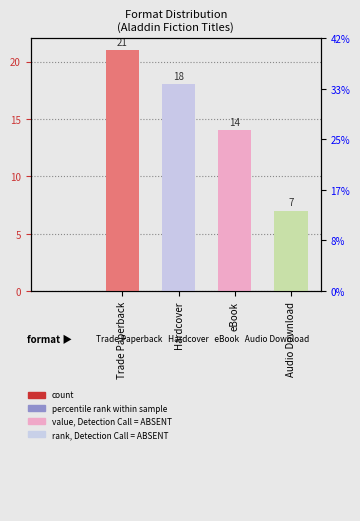

What is the label of the 2nd bar from the left?

Hardcover